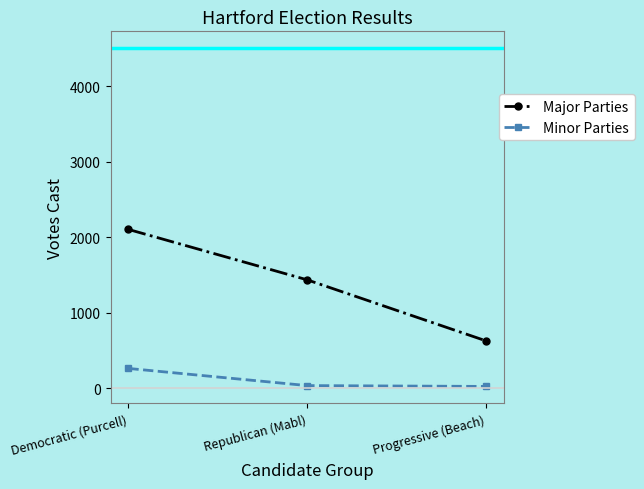

What is the label of the 2nd point from the right?

Republican (Mabl)